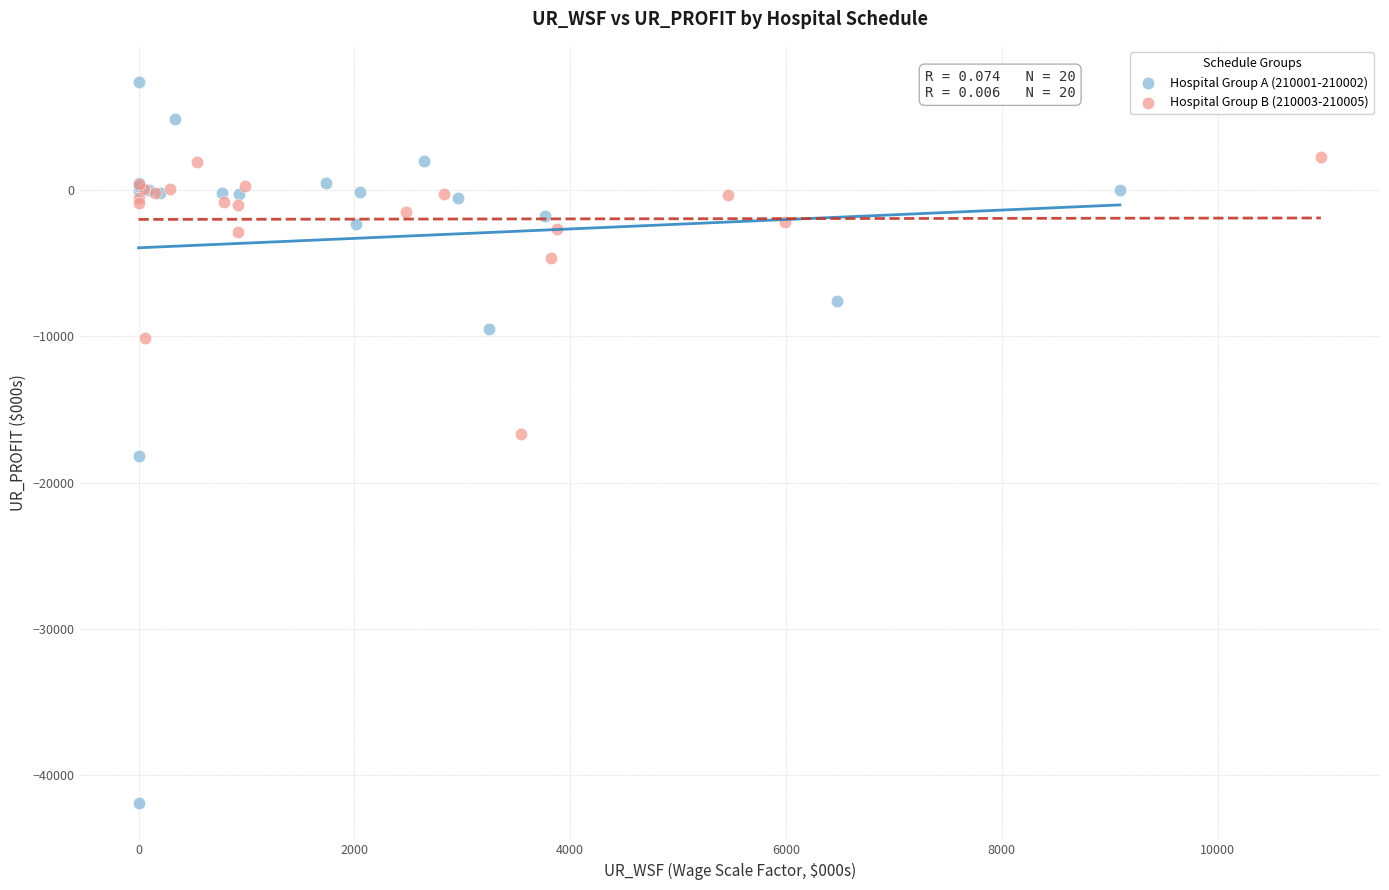

Which series has the largest Y range (max minus min)?

Hospital Group A (210001-210002)